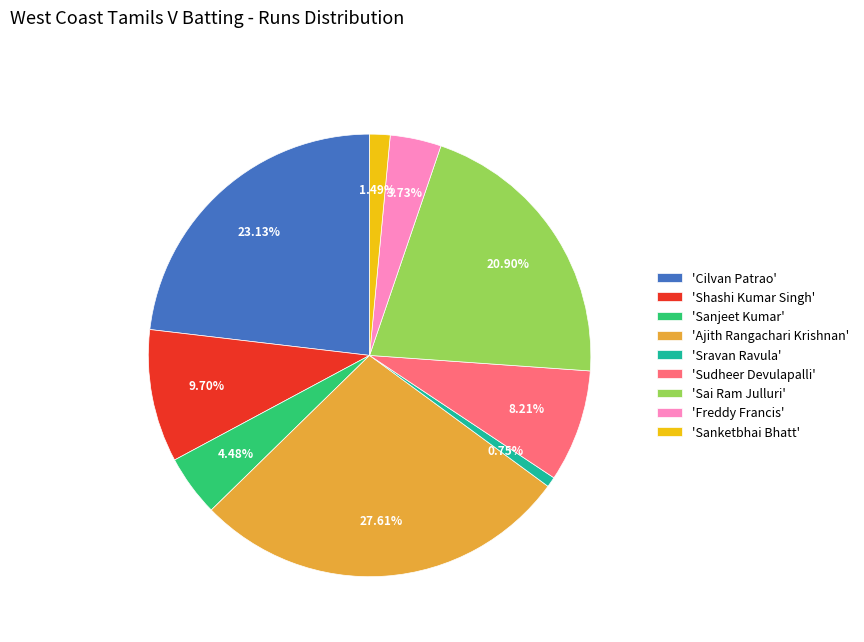

How many segments does this pie chart have?

9